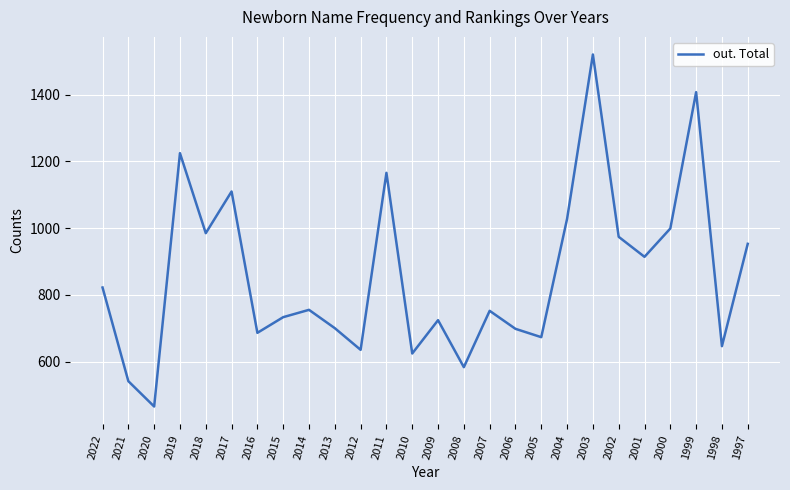

What is the approximate value at 2018, to the nearest 50?

1000